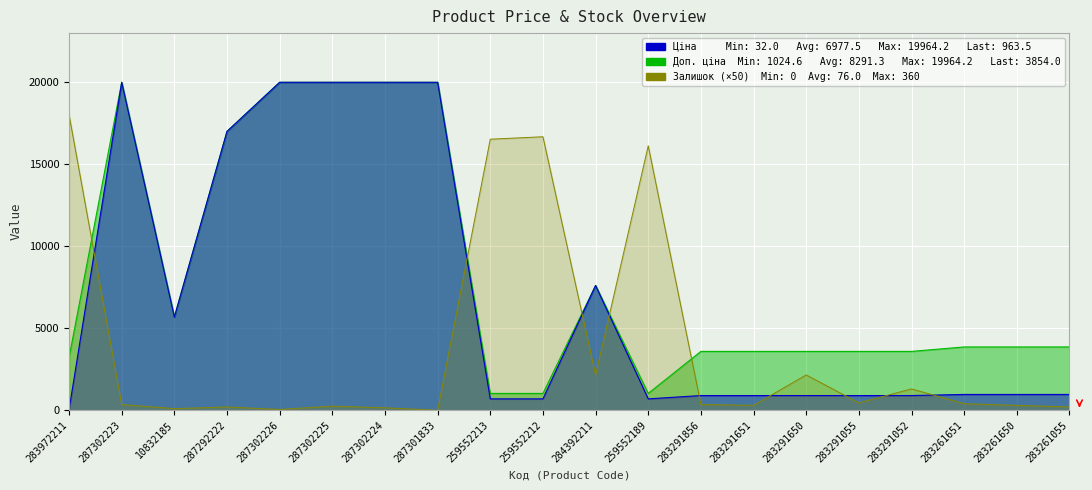

How many lines are shown in the chart?

3